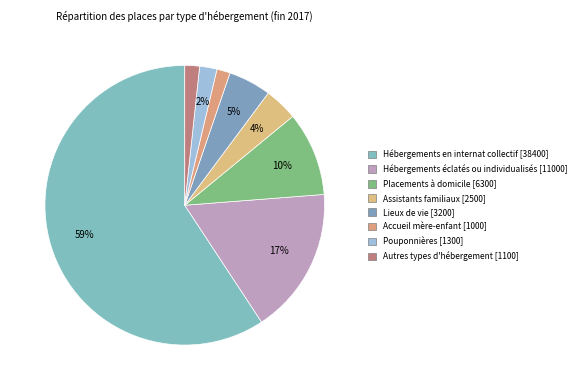

How many slices are in this pie chart?

8